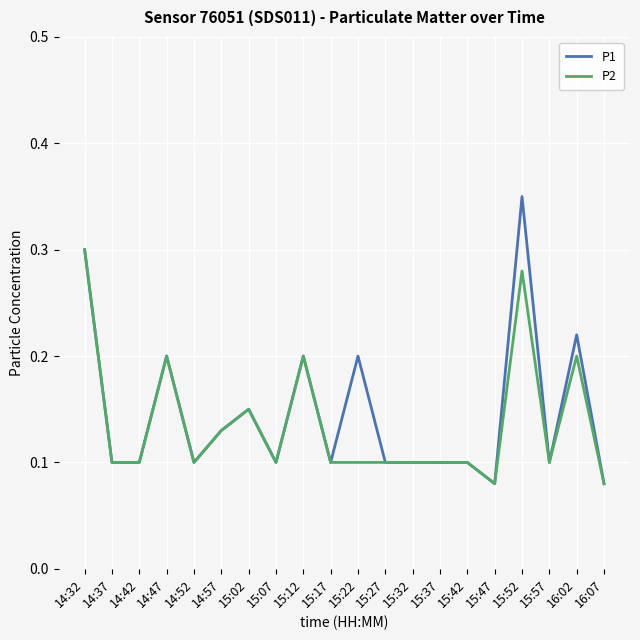

Is it true that P2 equals 0.1 at 15:32?

True